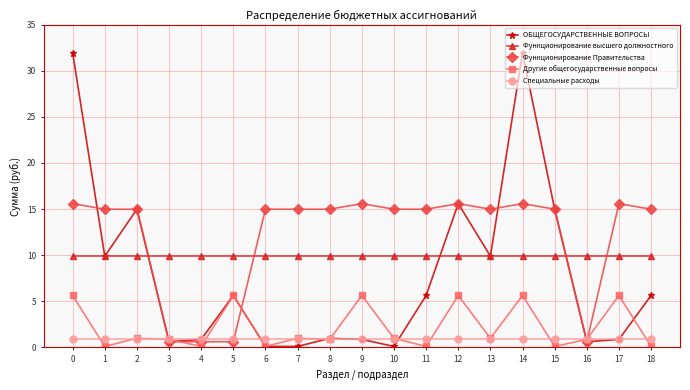

How many interior local peaks does the ОБЩЕГОСУДАРСТВЕННЫЕ ВОПРОСЫ series have?

5